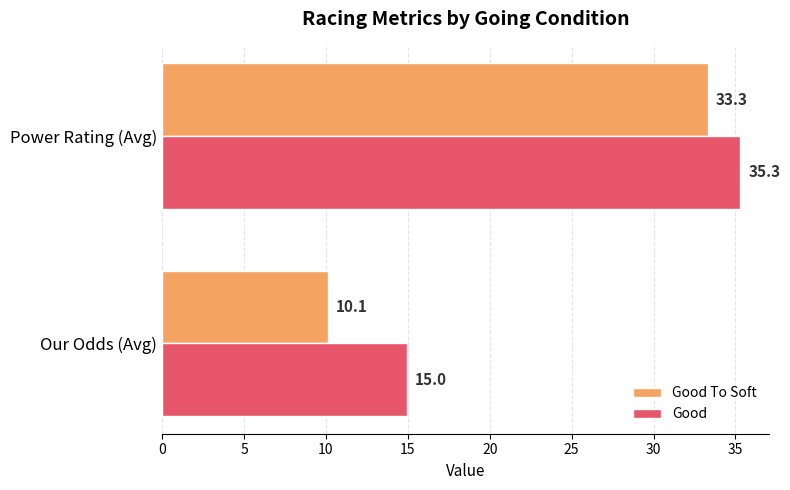

What is the sum of all Good To Soft values?

43.4